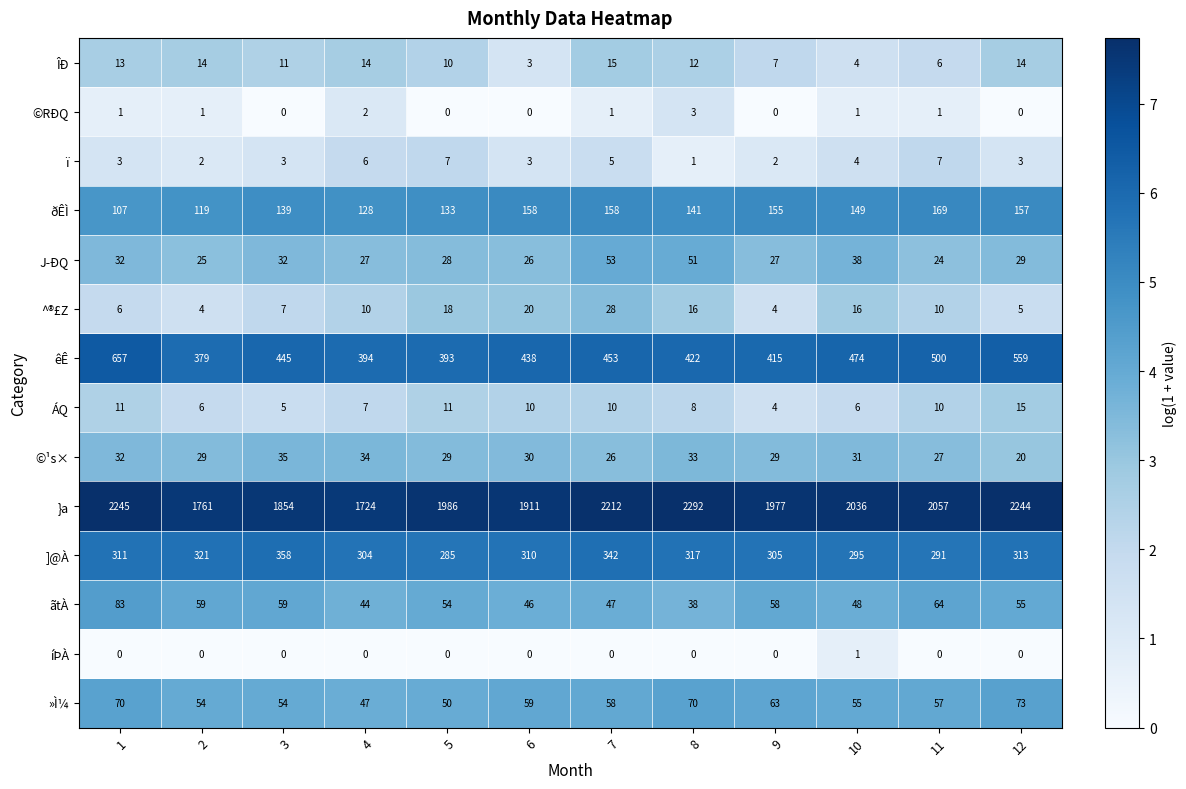

The value of ï at 10 is 6. True or false?

False